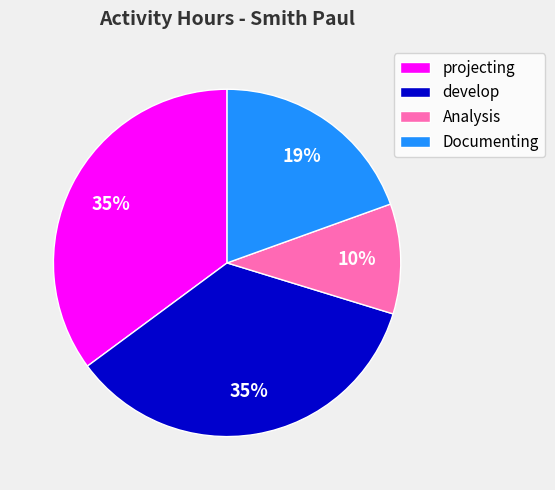

Approximately how many times larger is the value at Documenting compared to Analysis?

1.9